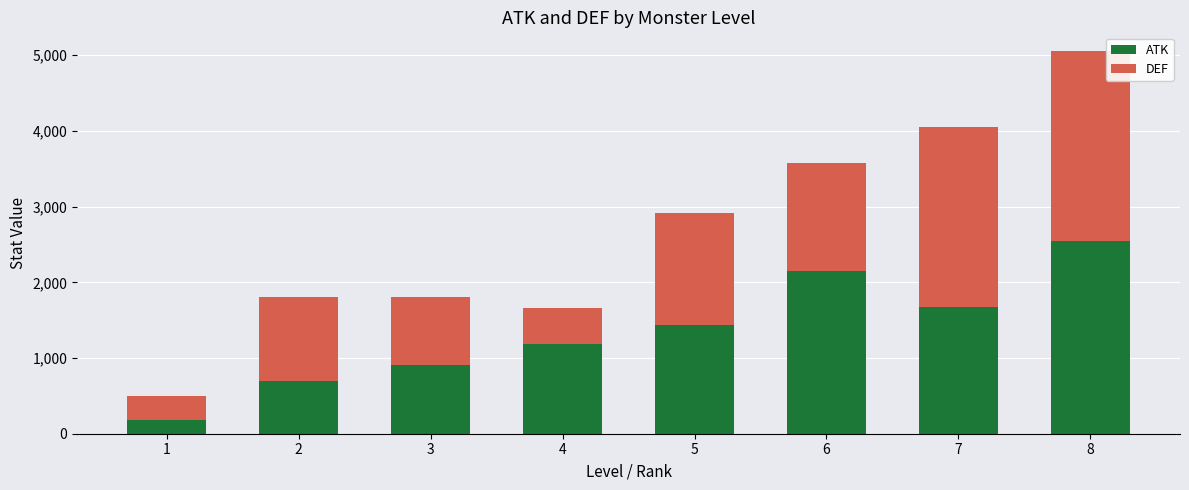

At which category is the sum across all series the highest?

8